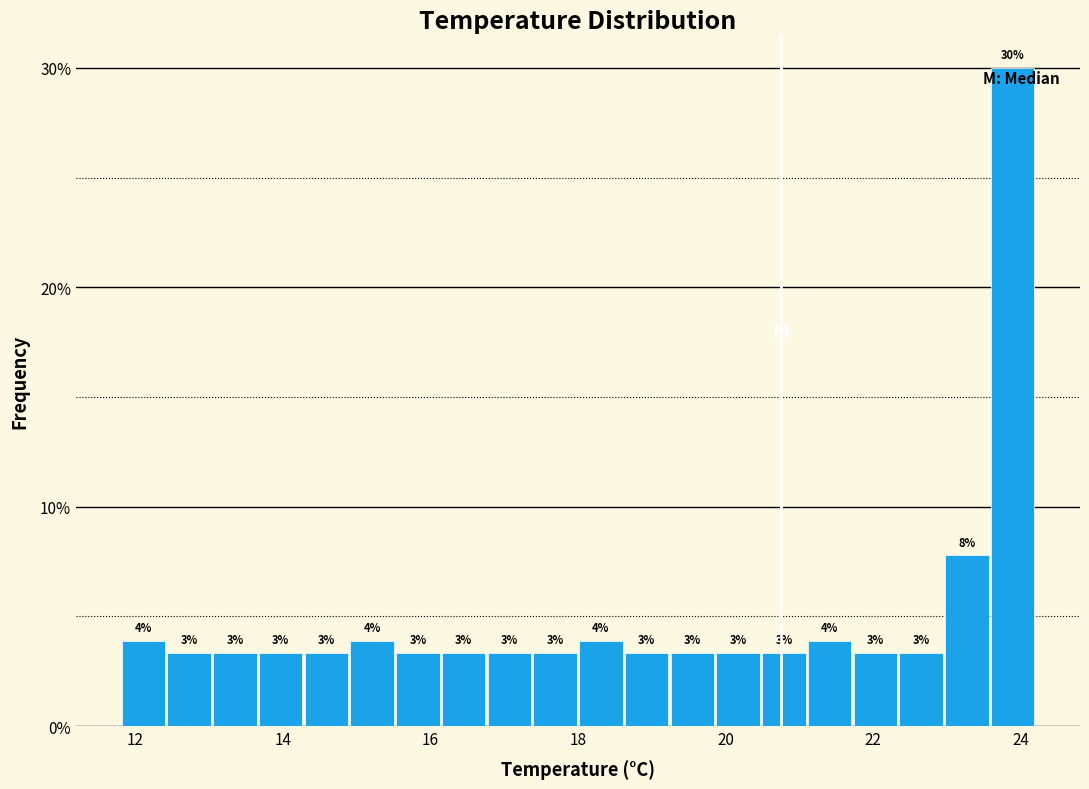

Read against the x-axis, roughly where is the centre of the tallest bar?

23.8